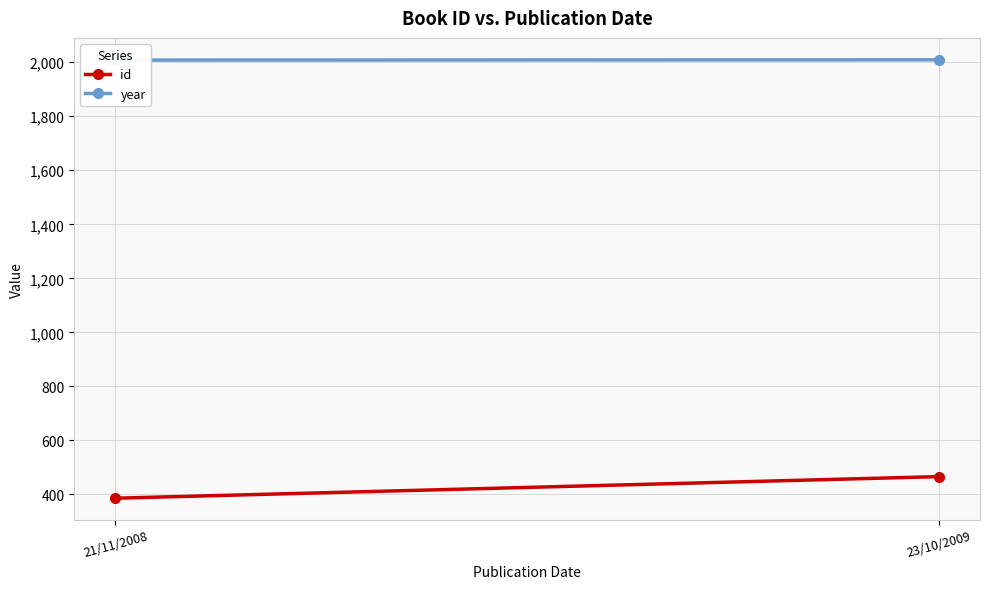

At 23/10/2009, list the series in order from largest to smallest.

year, id